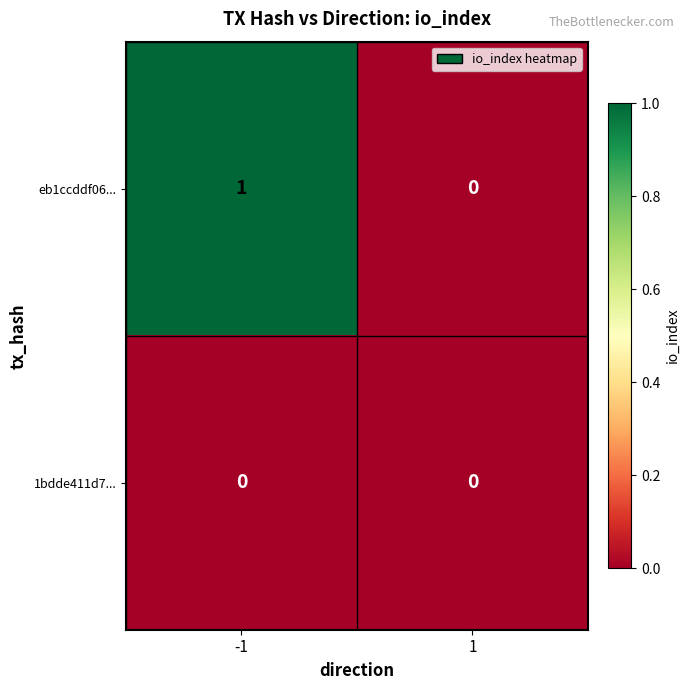

Which series has the largest range (max minus min)?

eb1ccddf06...